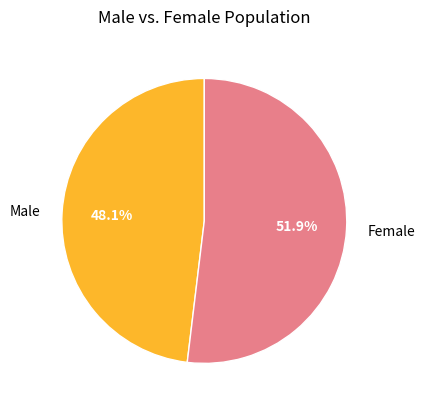

Count the number of slices in the pie.

2